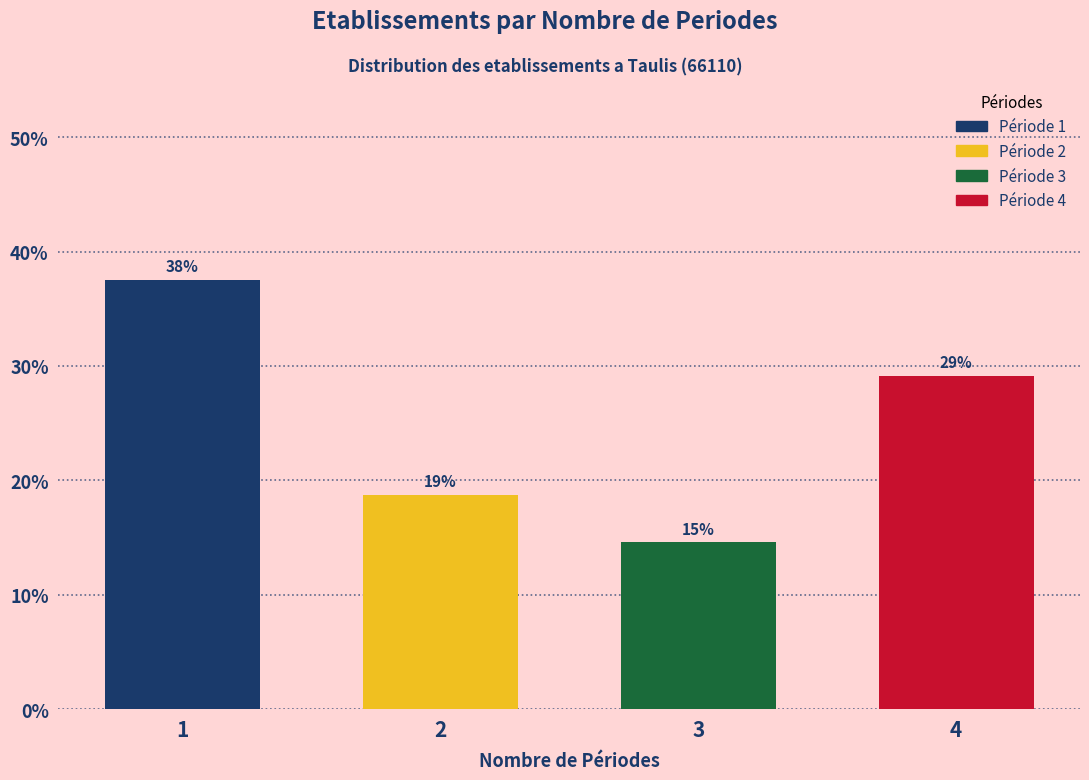

Are the bars horizontal?

No